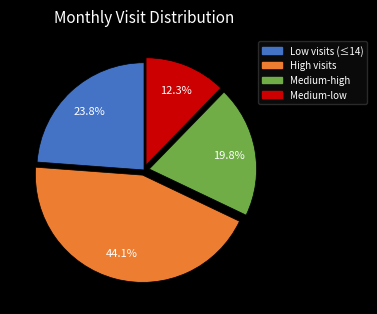

Is there any slice that represents more than half of the pie?

No